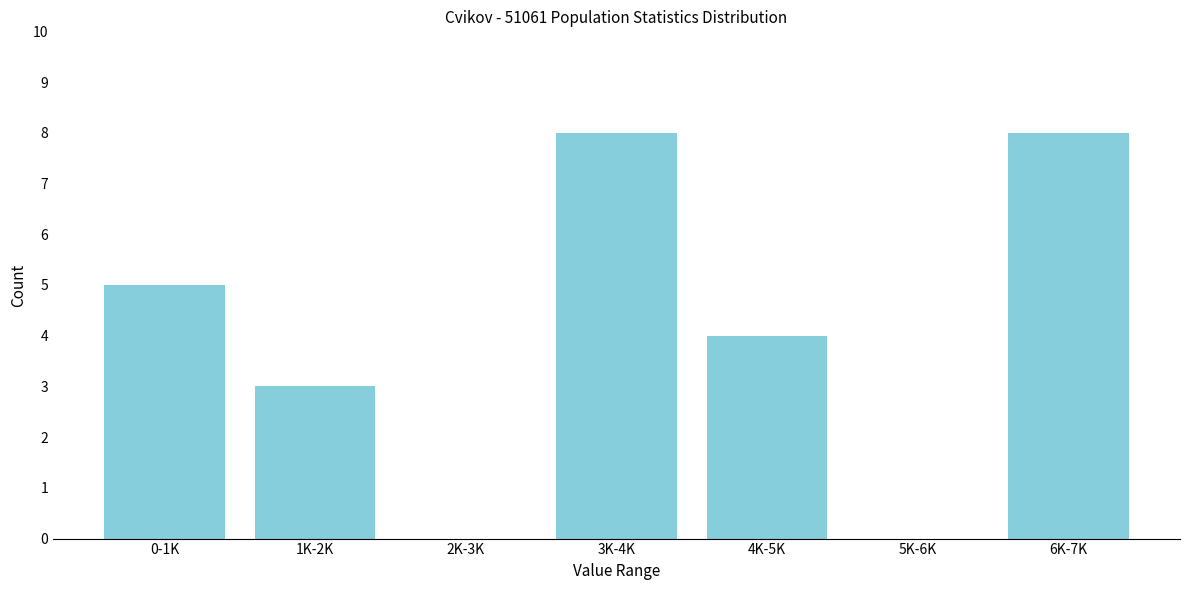

Reading right to left, transcribe all the data shown in this chart.

6K-7K=8	5K-6K=0	4K-5K=4	3K-4K=8	2K-3K=0	1K-2K=3	0-1K=5